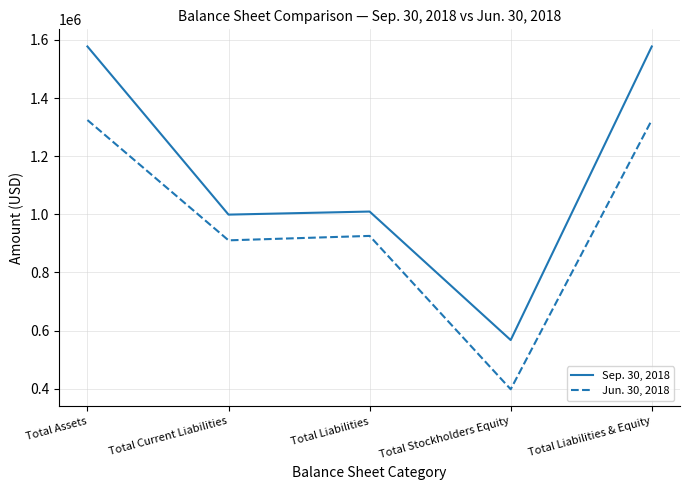

What is the highest value of the Sep. 30, 2018 series?

1577202